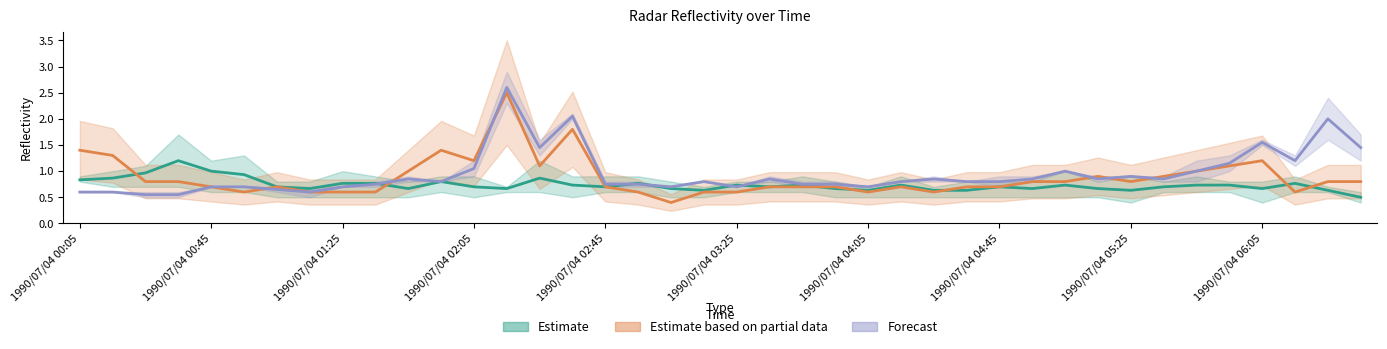

After their last crossing, which series has the higher values: Estimate based on partial data or Forecast?

Estimate based on partial data